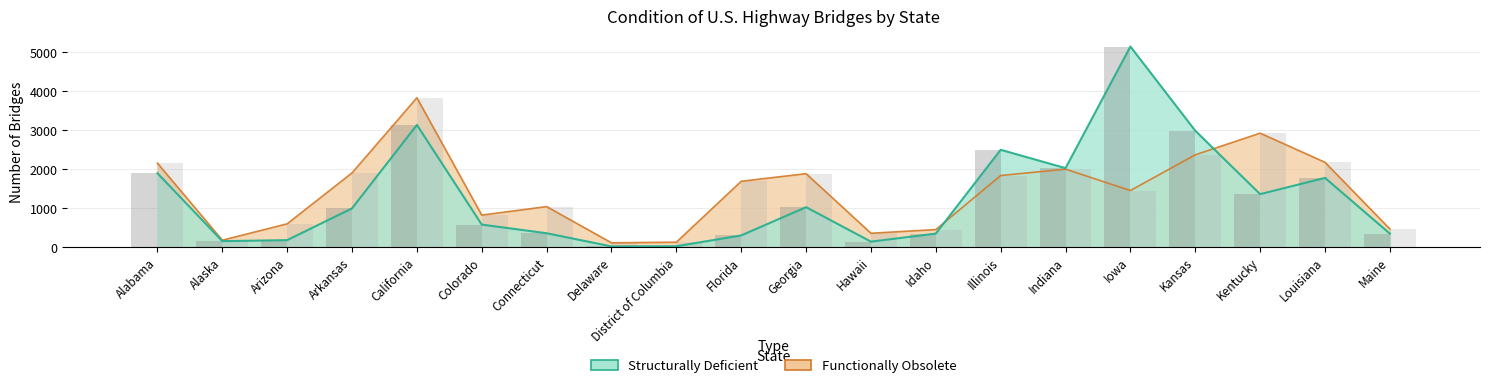

At Delaware, list the series in order from largest to smallest.

FO Bars, SD Bars